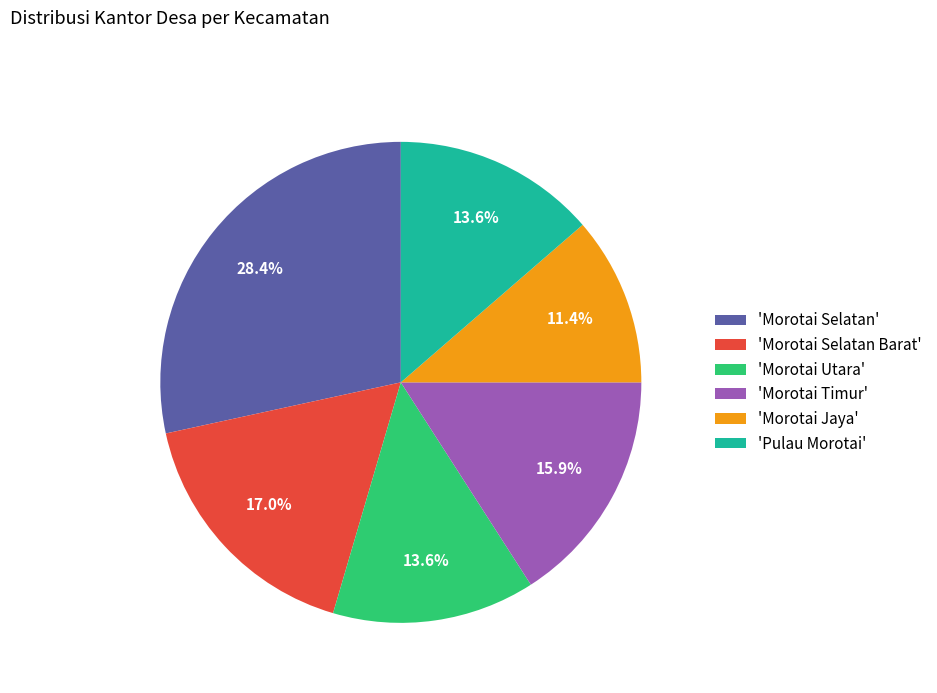

Between 'Morotai Selatan' and 'Morotai Jaya', which is larger?

'Morotai Selatan'